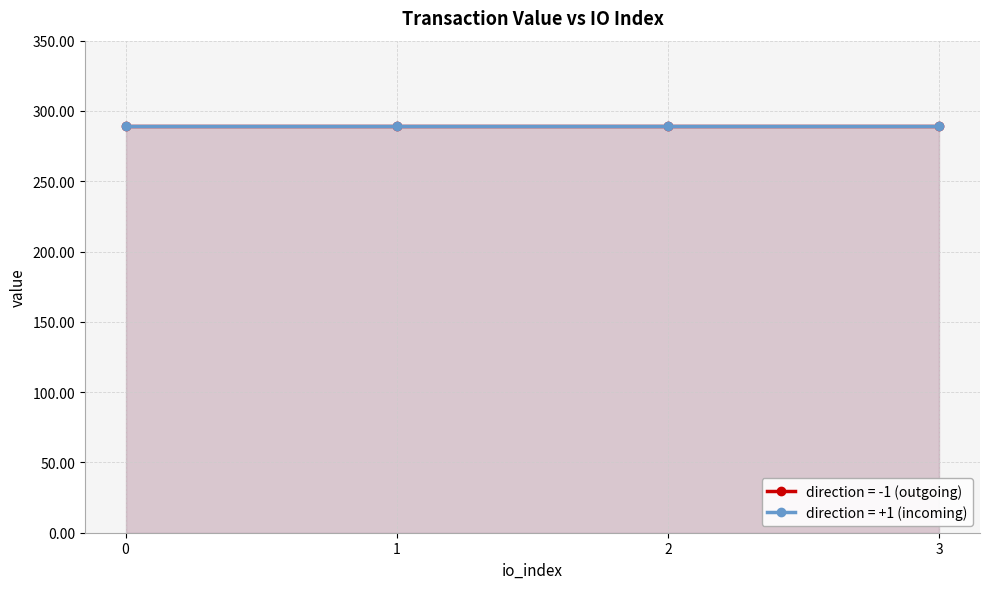

Which series changed the most between 0 and 2?

io_index (direction=-1)